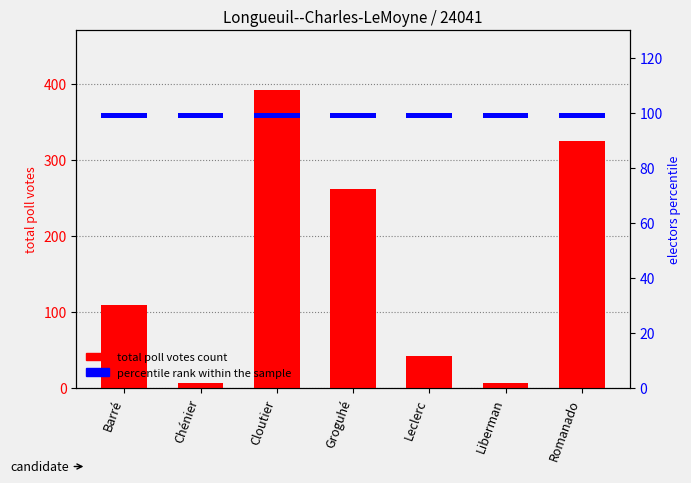

What is the difference between the total poll votes count values at Barré and Leclerc?

67